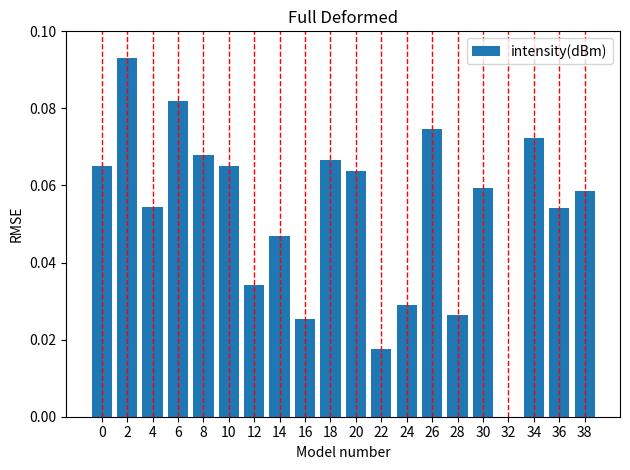

How many data points does each series have?

20